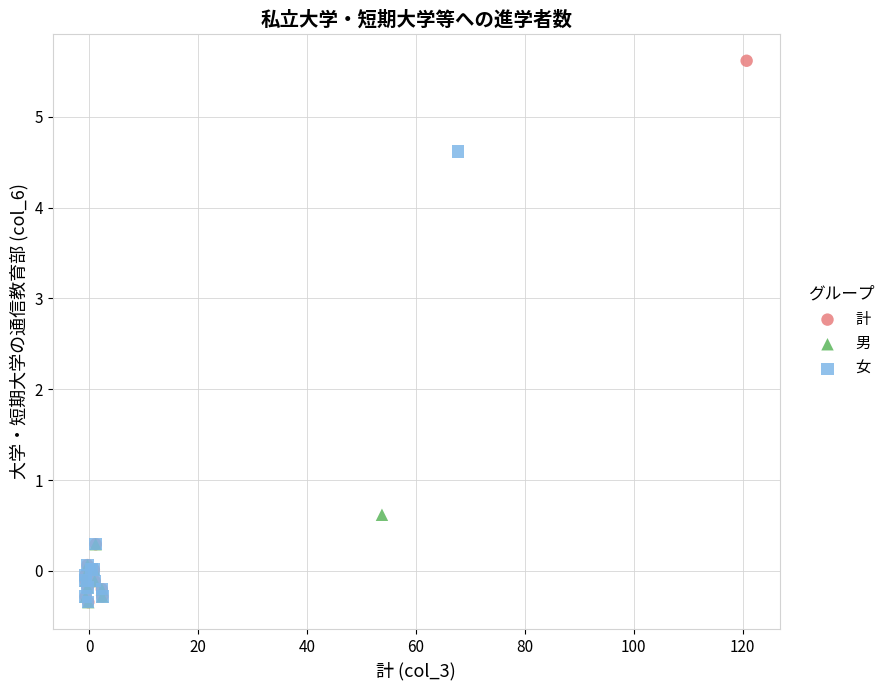

Which series has the largest Y range (max minus min)?

計